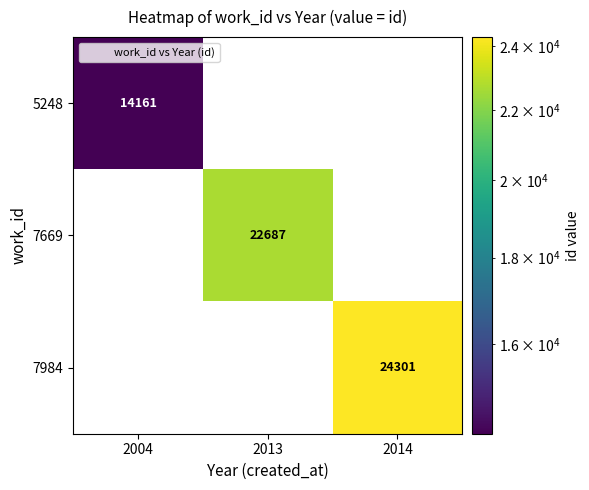

Rank the series by their maximum value, from lowest to highest.

5248, 7669, 7984